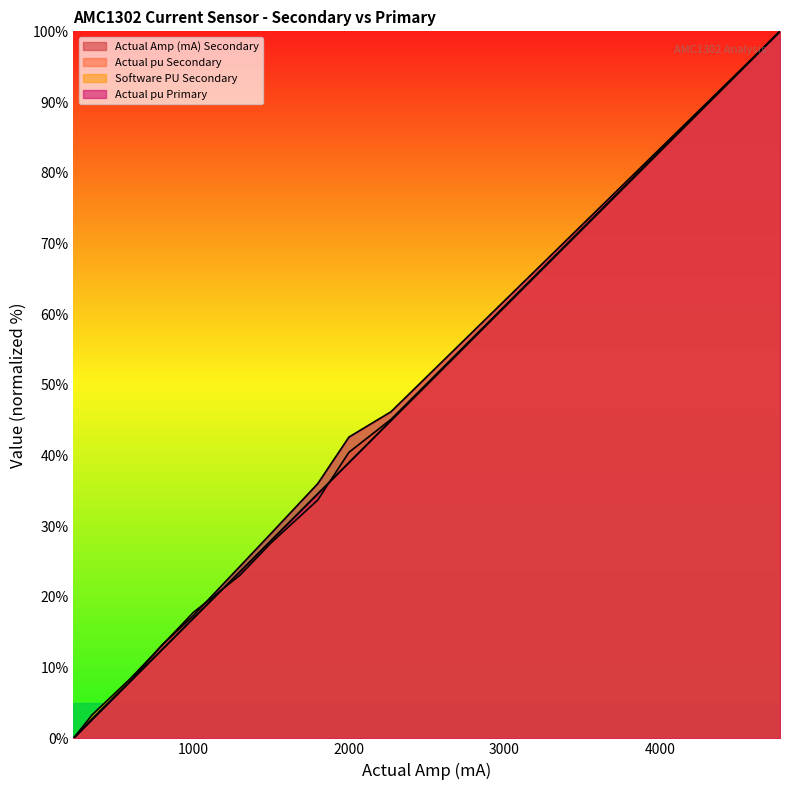

Is the value of Actual Amp (mA) Secondary at 1300 greater than the value of Actual pu Primary at 3270?

No